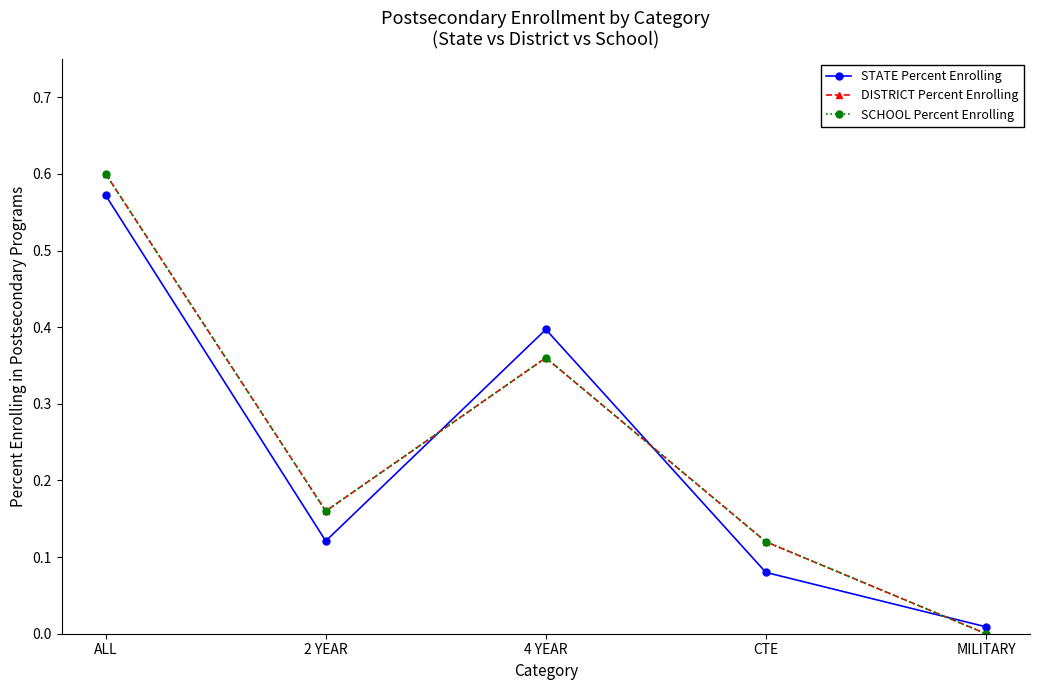

Count the SCHOOL Percent Enrolling values in the range 0 to 1.

5